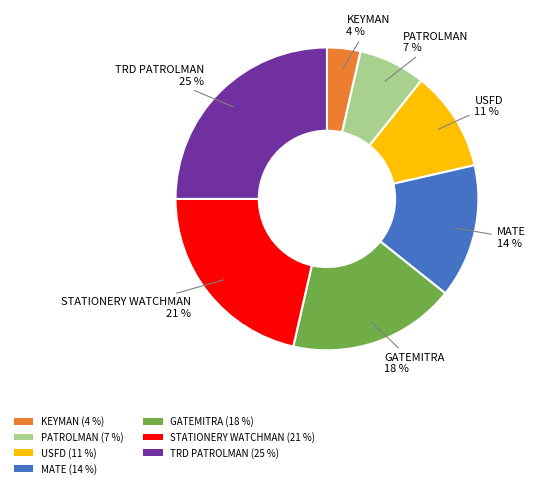

How many segments does this pie chart have?

7